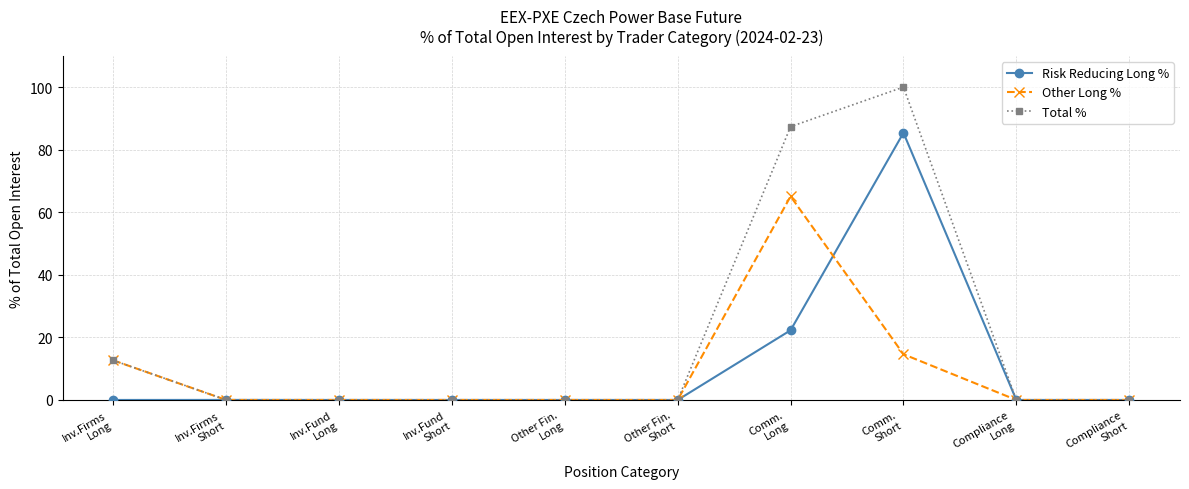

Between Comm.
Short and Compliance
Short, which series saw the biggest shift?

Total %